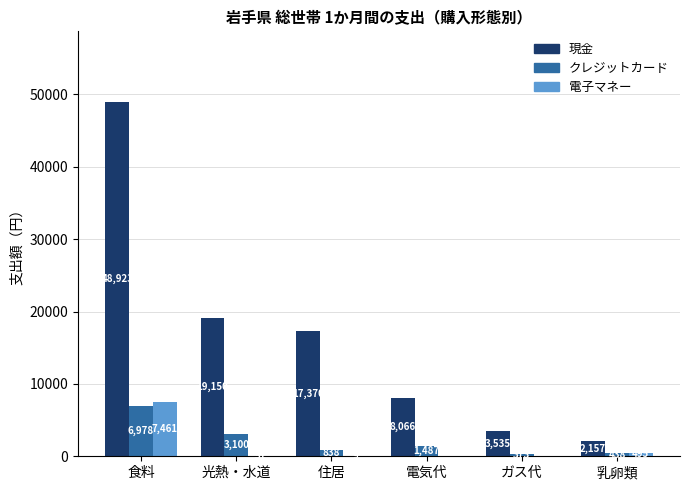

Reading left to right, what are all the values shown in this chart?

現金: 食料=48923	光熱・水道=19150	住居=17370	電気代=8066	ガス代=3535	乳卵類=2157
クレジットカード: 食料=6978	光熱・水道=3100	住居=838	電気代=1487	ガス代=373	乳卵類=438
電子マネー: 食料=7461	光熱・水道=51	住居=9	電気代=0	ガス代=0	乳卵類=495